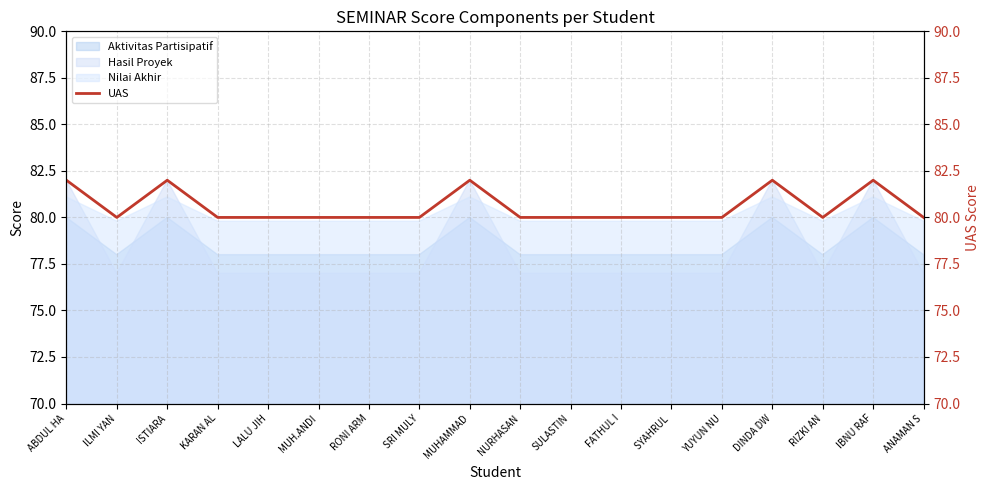

Reading left to right, extract all data points from this chart.

82	80	82	80	80	80	80	80	82	80	80	80	80	80	82	80	82	80